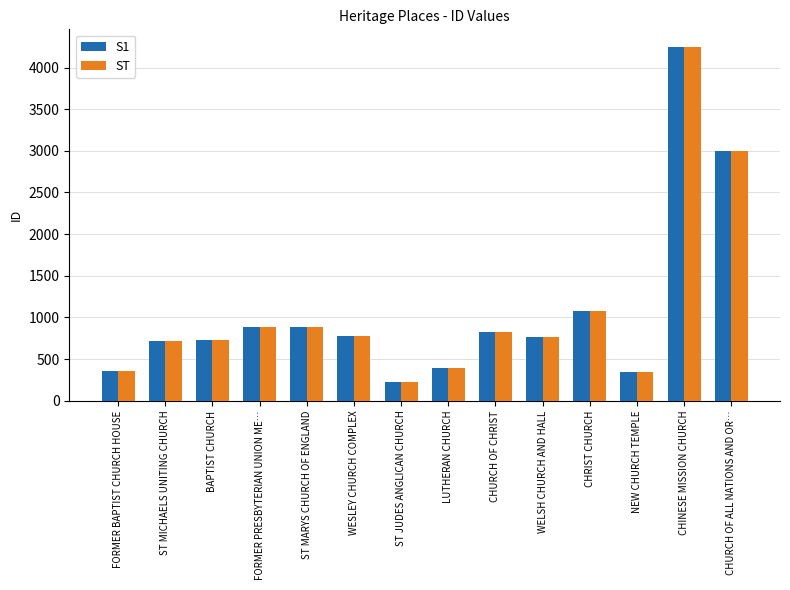

The S1 series shows 884 at FORMER PRESBYTERIAN UNION ME…. True or false?

True